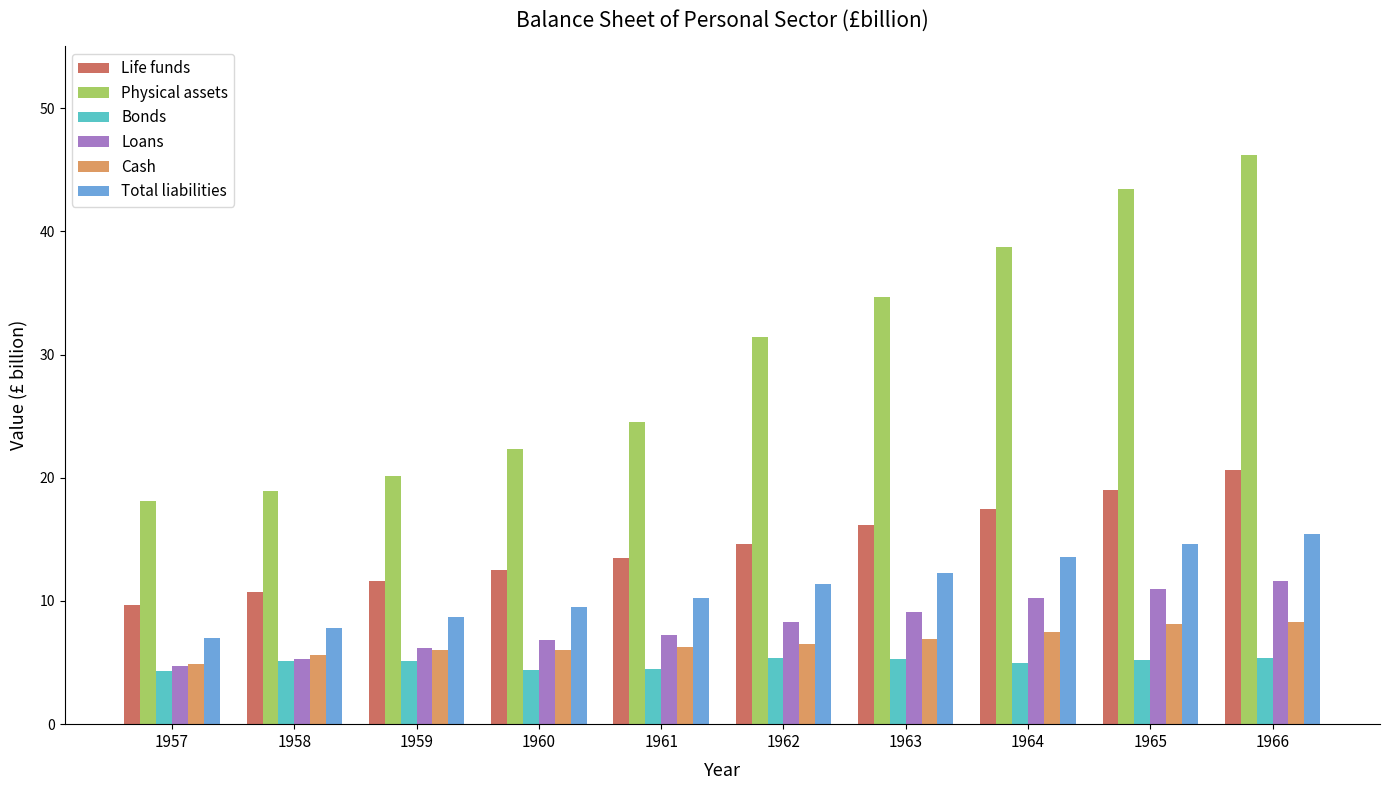

The value of Loans at 1966 is 6.4. True or false?

False